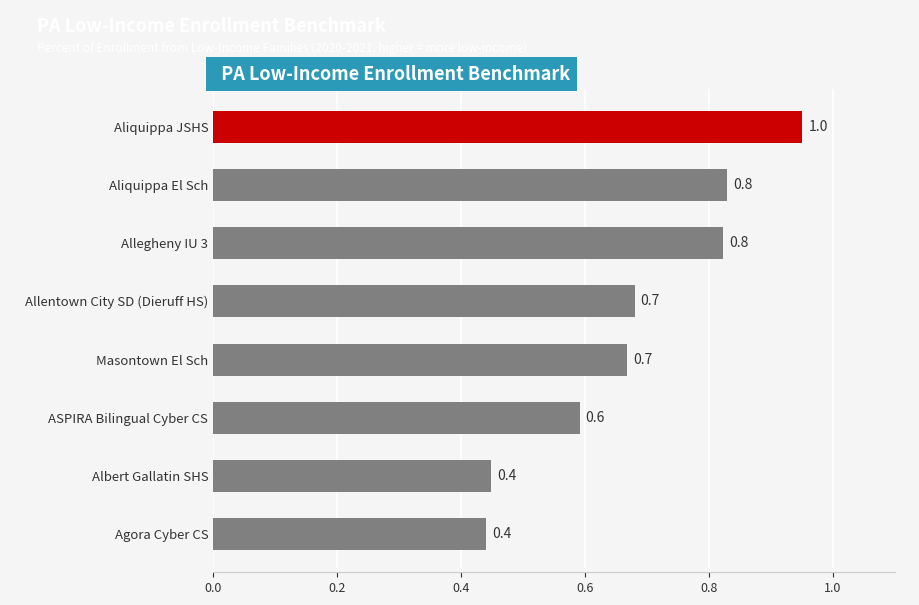

Which category has the highest value across all series?

Aliquippa JSHS